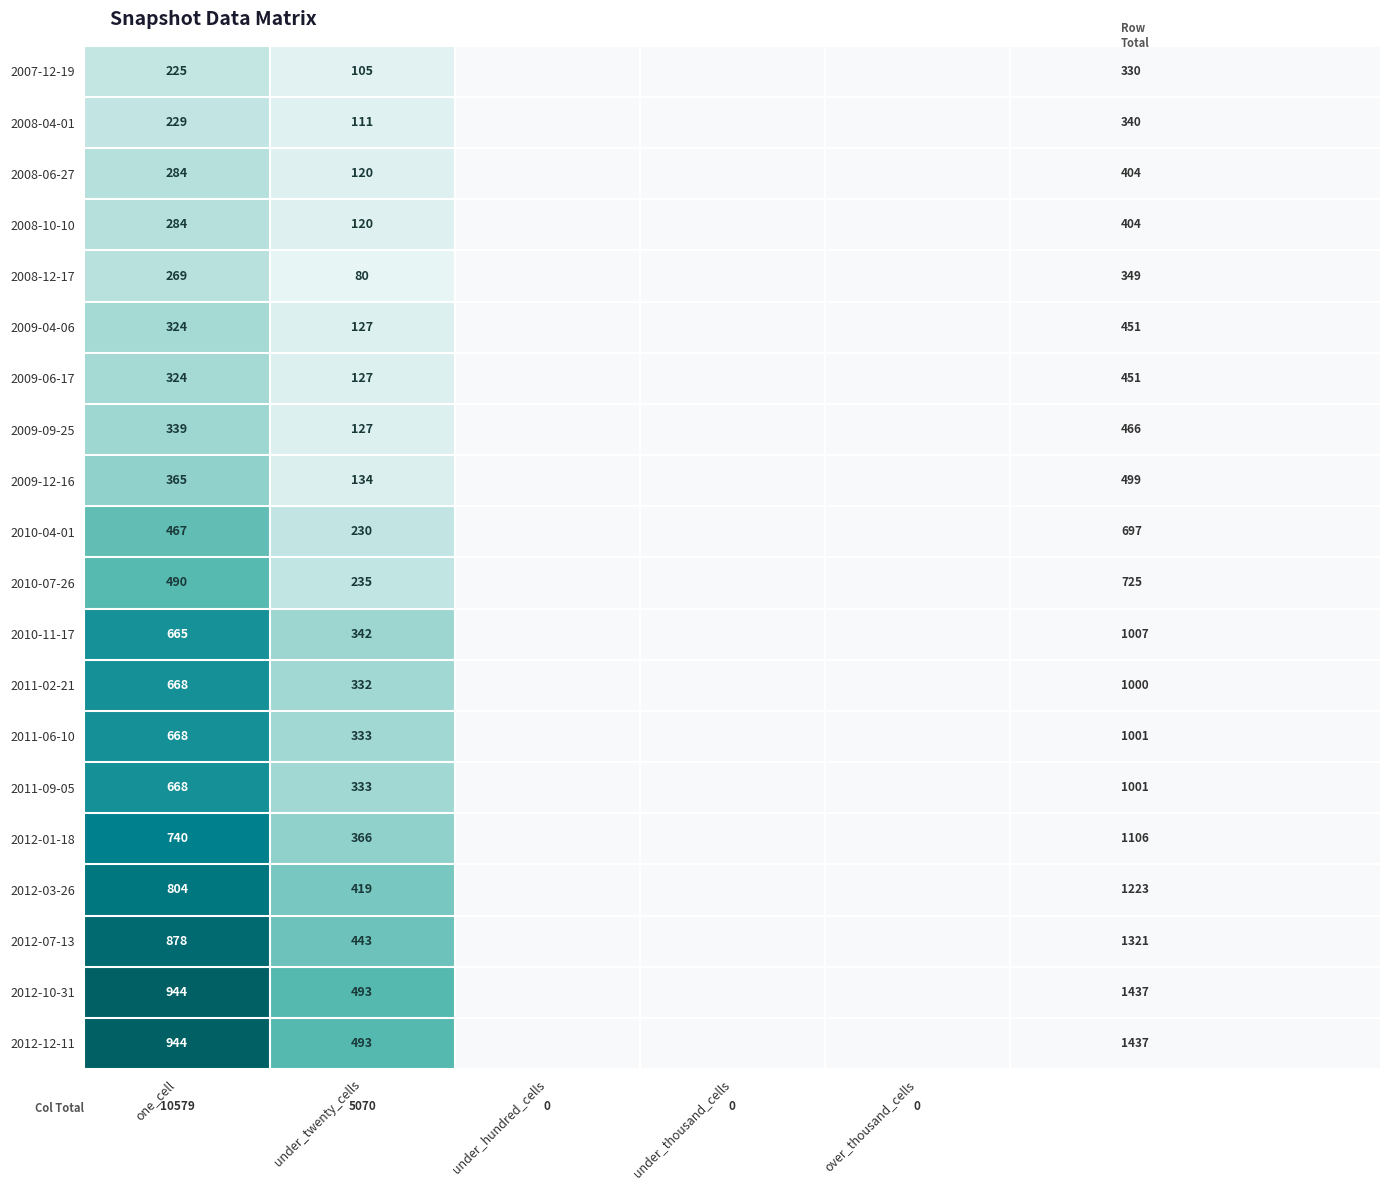

What is the sum of the 2009-12-16 values at one_cell and under_twenty_cells?

499